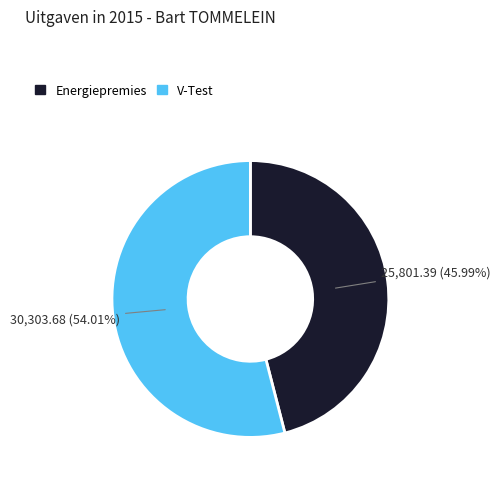

Approximately how many times larger is the value at V-Test compared to Energiepremies?

1.2